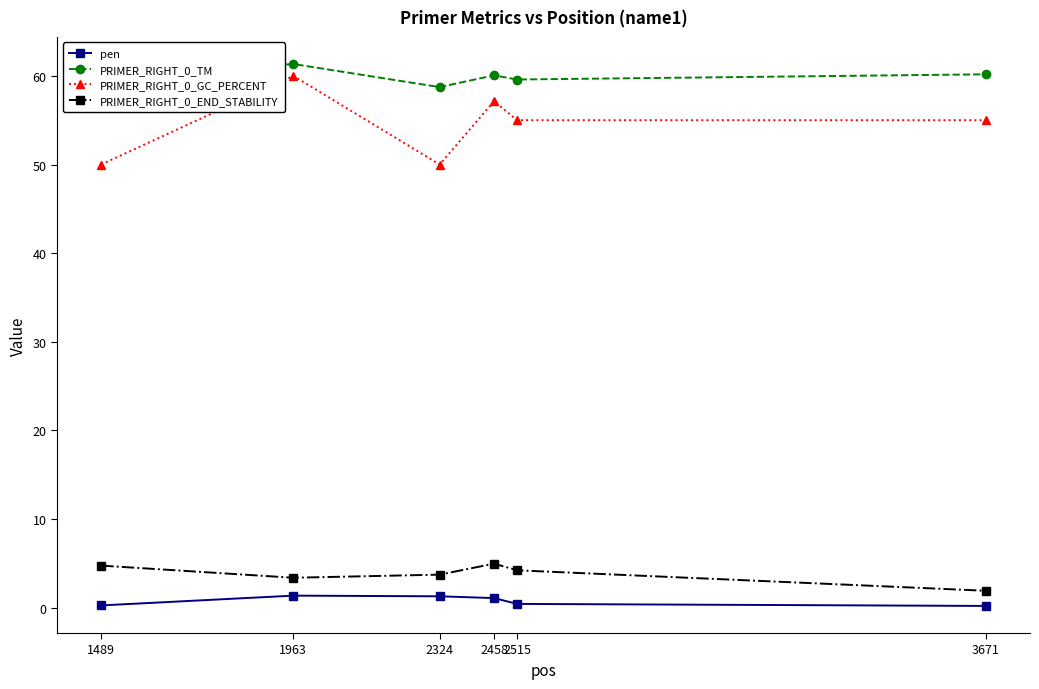

True or false: pen and PRIMER_RIGHT_0_END_STABILITY intersect in this chart.

False